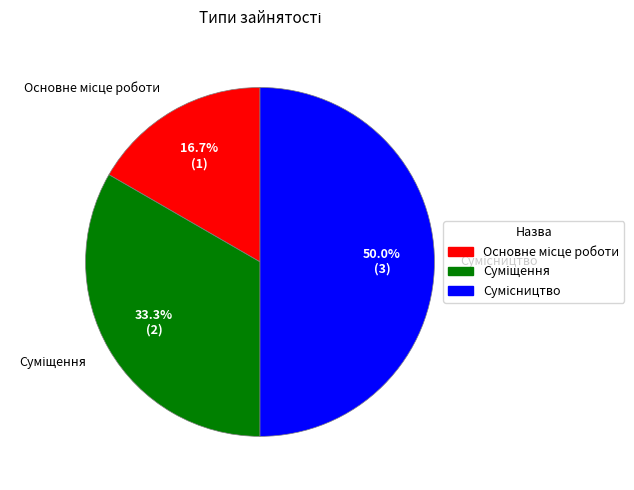

To the nearest percent, what portion does Сумісництво represent?

50%